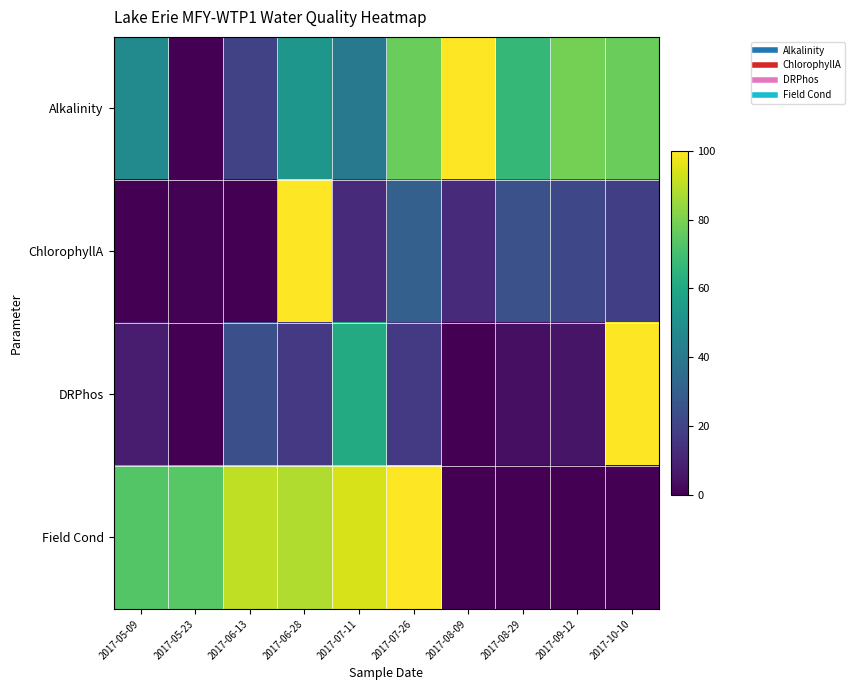

Reading left to right, transcribe all the data shown in this chart.

Alkalinity: 2017-05-09=47.4	2017-05-23=0.0	2017-06-13=19.3	2017-06-28=52.6	2017-07-11=40.4	2017-07-26=77.2	2017-08-09=100.0	2017-08-29=66.7	2017-09-12=78.9	2017-10-10=77.2
ChlorophyllA: 2017-05-09=0.0	2017-05-23=0.6	2017-06-13=0.3	2017-06-28=100.0	2017-07-11=12.3	2017-07-26=30.8	2017-08-09=12.4	2017-08-29=24.9	2017-09-12=21.9	2017-10-10=18.4
DRPhos: 2017-05-09=7.6	2017-05-23=0.0	2017-06-13=24.4	2017-06-28=16.7	2017-07-11=61.2	2017-07-26=17.1	2017-08-09=0.0	2017-08-29=4.0	2017-09-12=5.5	2017-10-10=100.0
Field Cond: 2017-05-09=73.2	2017-05-23=74.2	2017-06-13=90.6	2017-06-28=87.9	2017-07-11=94.1	2017-07-26=100.0	2017-08-09=0.0	2017-08-29=0.0	2017-09-12=0.0	2017-10-10=0.0